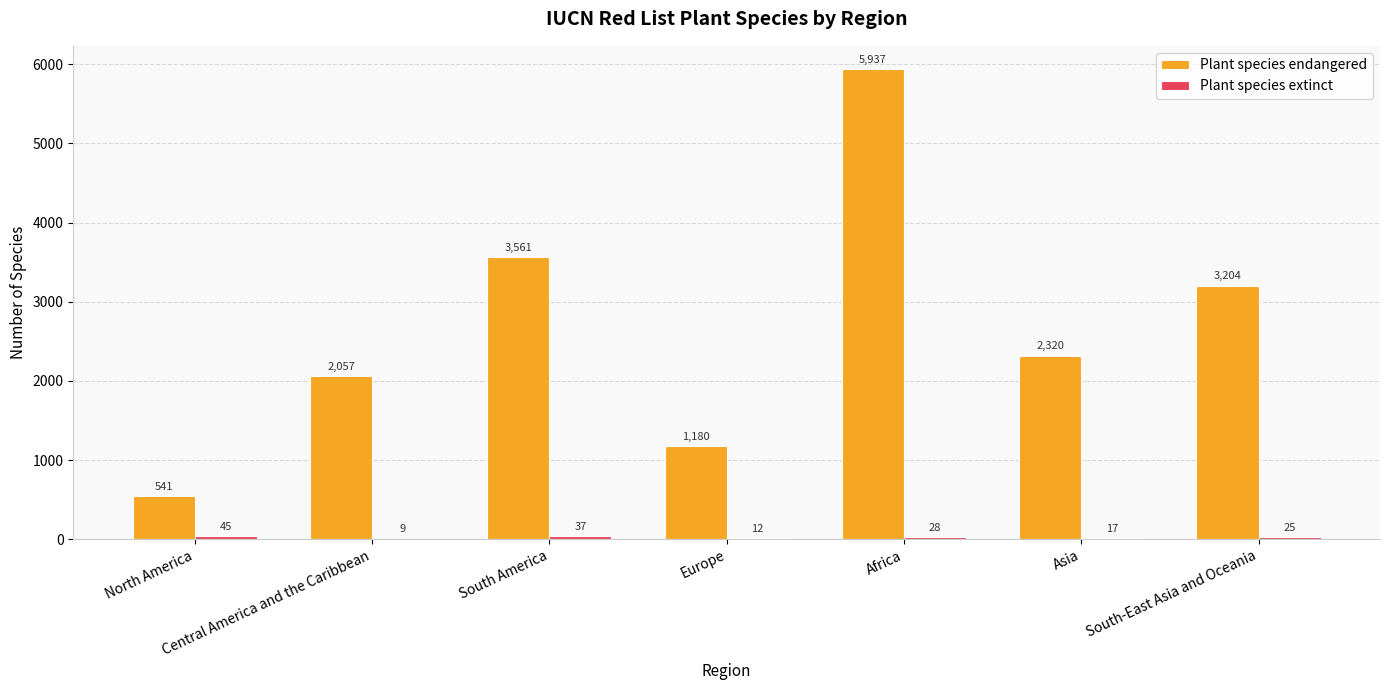

Which series has the largest total across all categories?

Plant species endangered